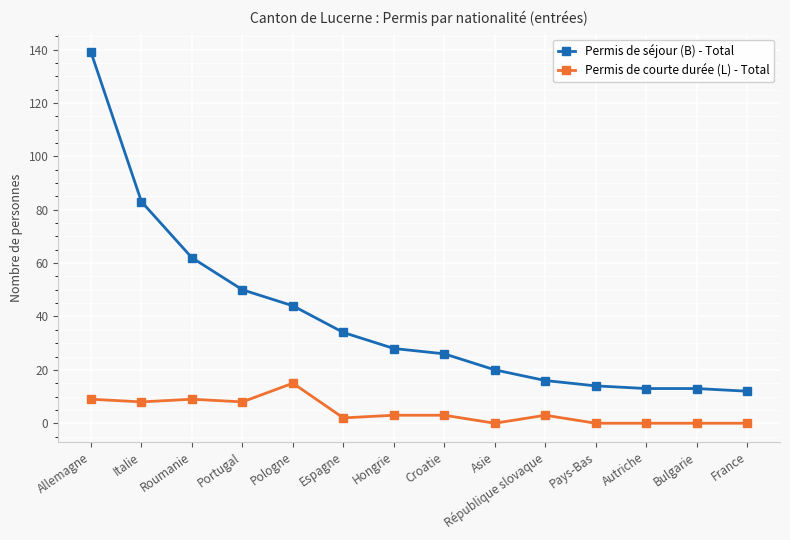

True or false: Permis de courte durée (L) - Total has a value of 3 at République slovaque.

True